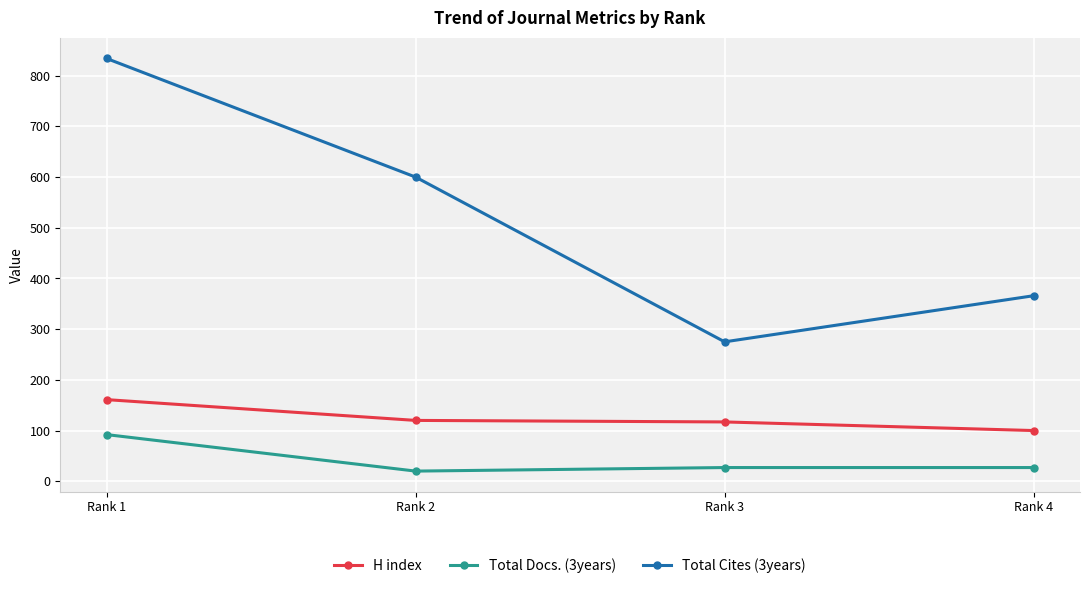

What is the approximate value of Total Cites (3years) at Rank 2?

600